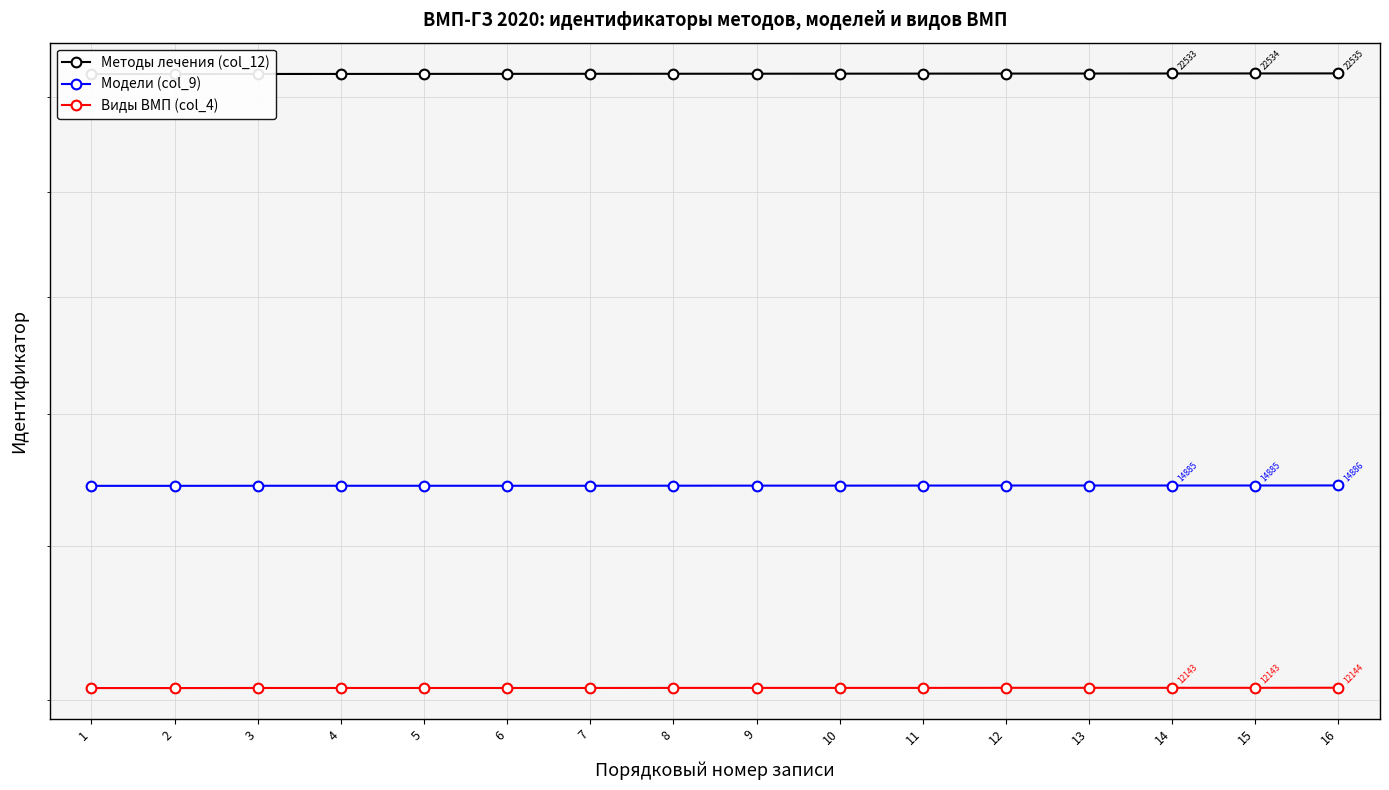

Is the value of Модели (col_9) at 4 greater than the value of Виды ВМП (col_4) at 7?

Yes